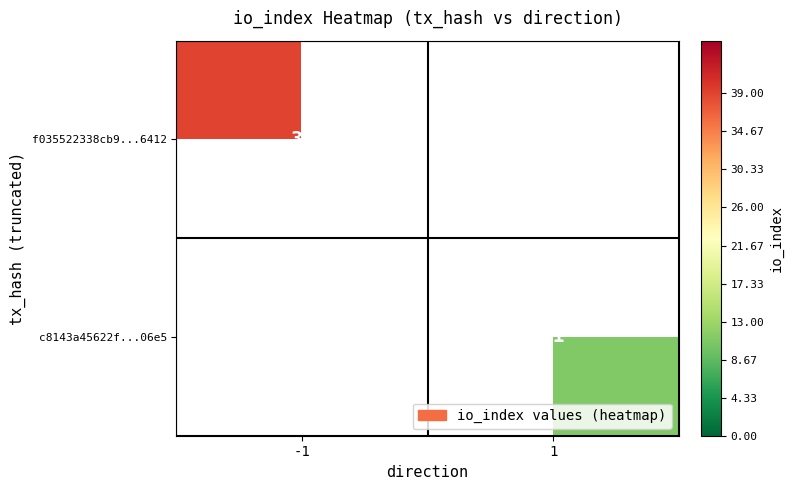

The value of f035522338cb9...6412 at -1 is 67. True or false?

False